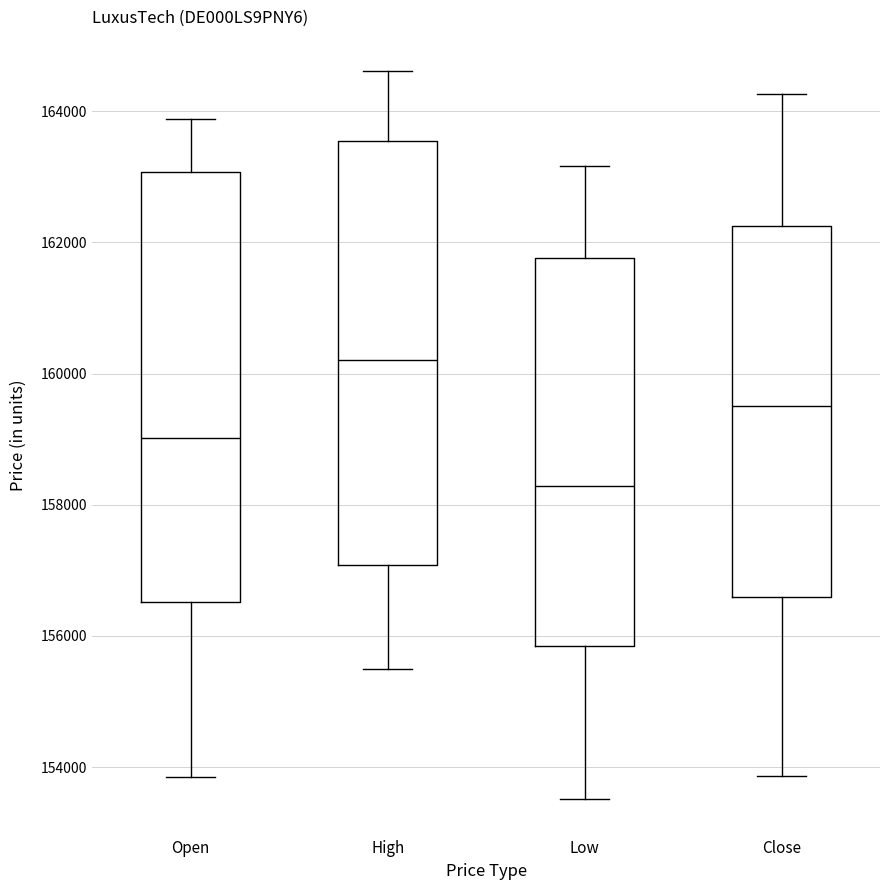

Reading left to right, read every box against the y-axis: the position of its median line, the range the box covers, and the ends of its whiskers. The values are not printed on the chart, so give them approximately, as read against the axis.

Open: median 159000, box 156600 to 163000, whiskers 153800 to 163800
High: median 160200, box 157000 to 163600, whiskers 155400 to 164600
Low: median 158200, box 155800 to 161800, whiskers 153600 to 163200
Close: median 159600, box 156600 to 162200, whiskers 153800 to 164200